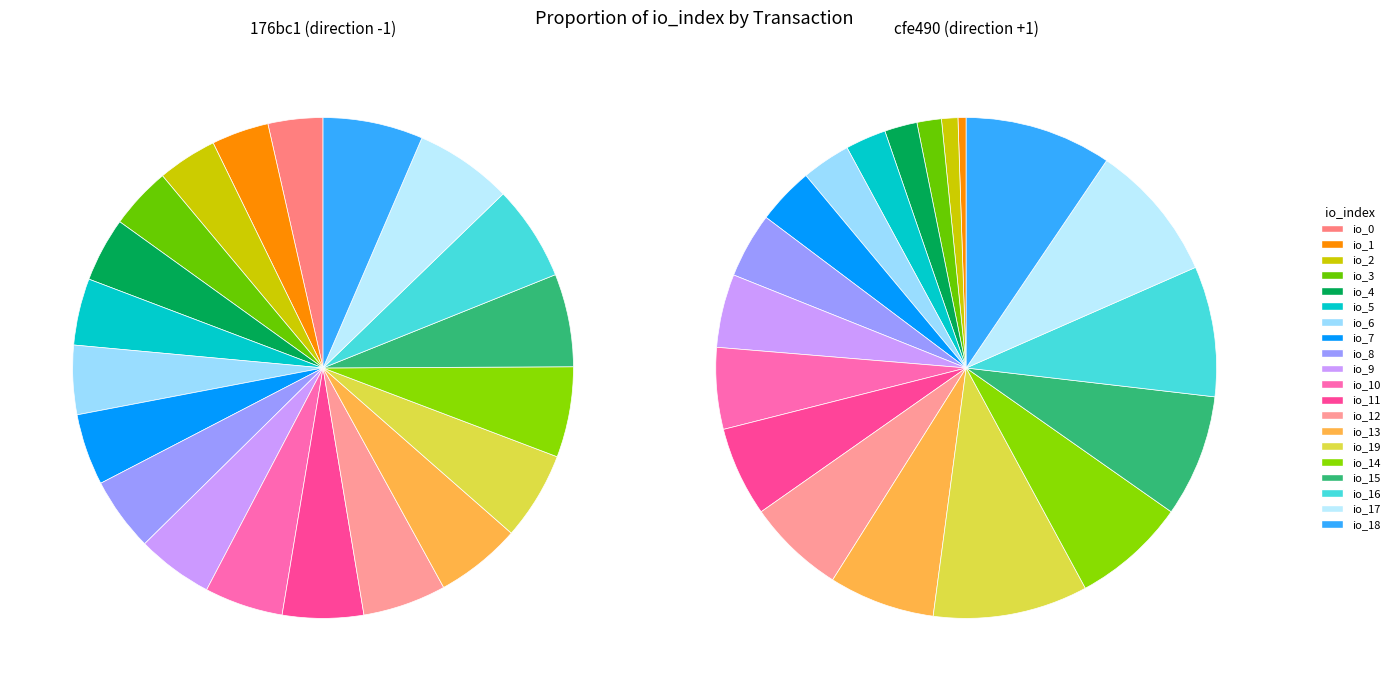

Between 17 and 18, which series saw the biggest shift?

direction -1 (tx 176bc1)